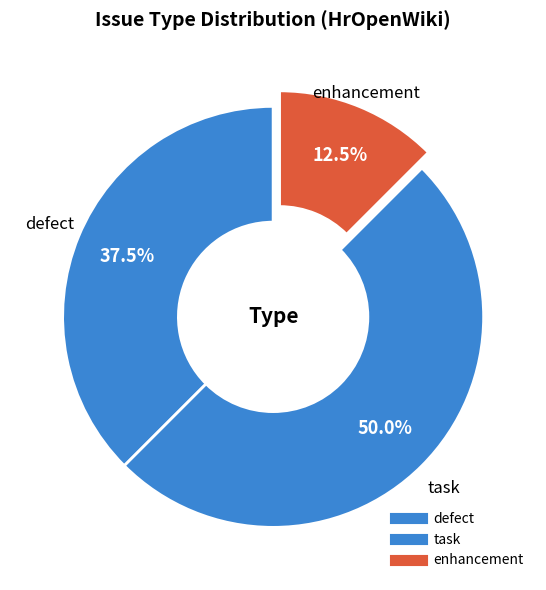

Count the number of slices in the pie.

3